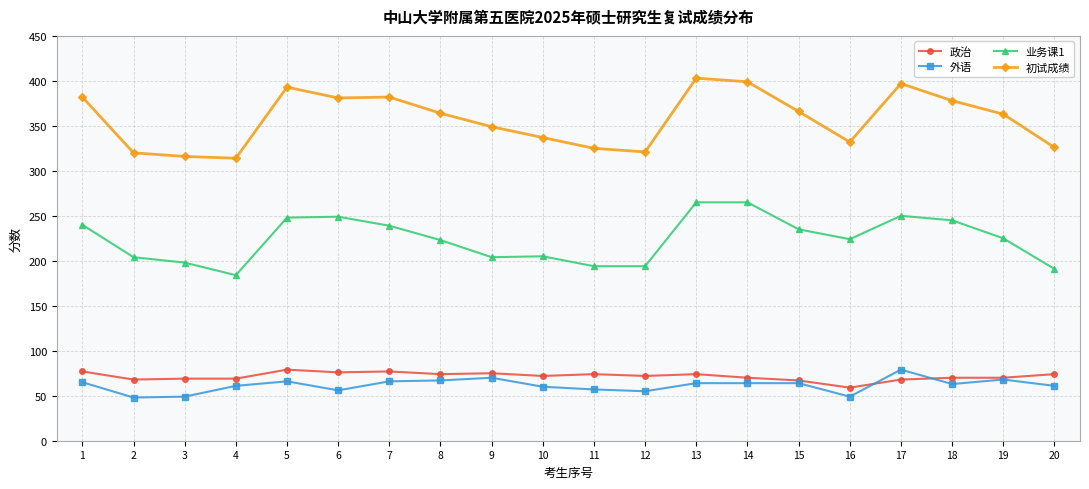

What is the average value of the 初试成绩 series?

357